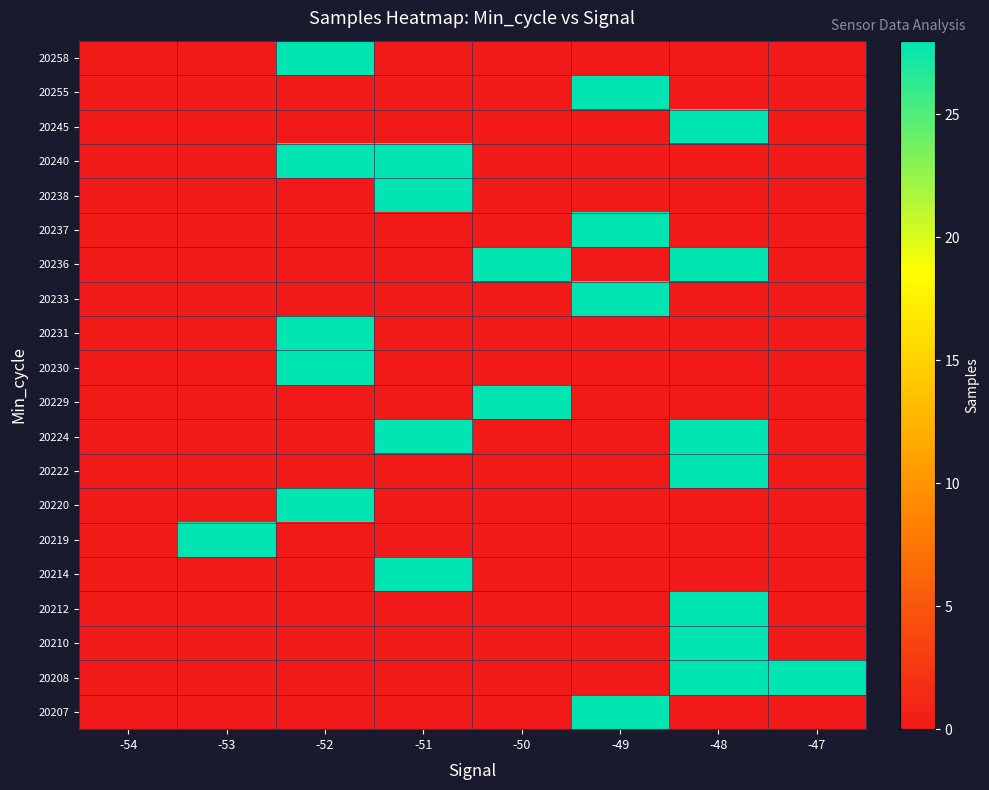

What is the difference between the highest and lowest values at -53?

28